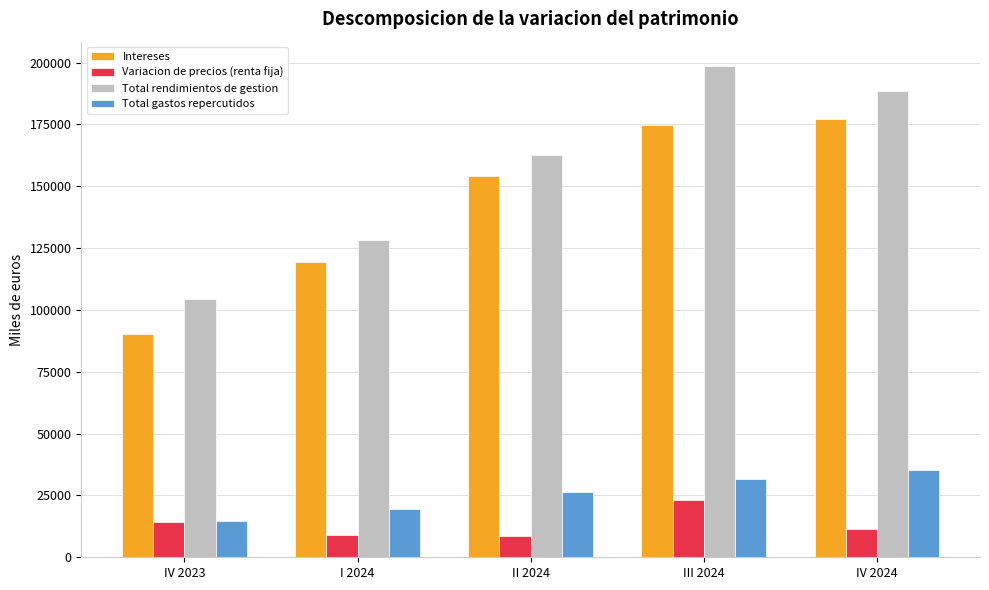

What is the difference between the maximum and minimum values in the Total gastos repercutidos series?

20644